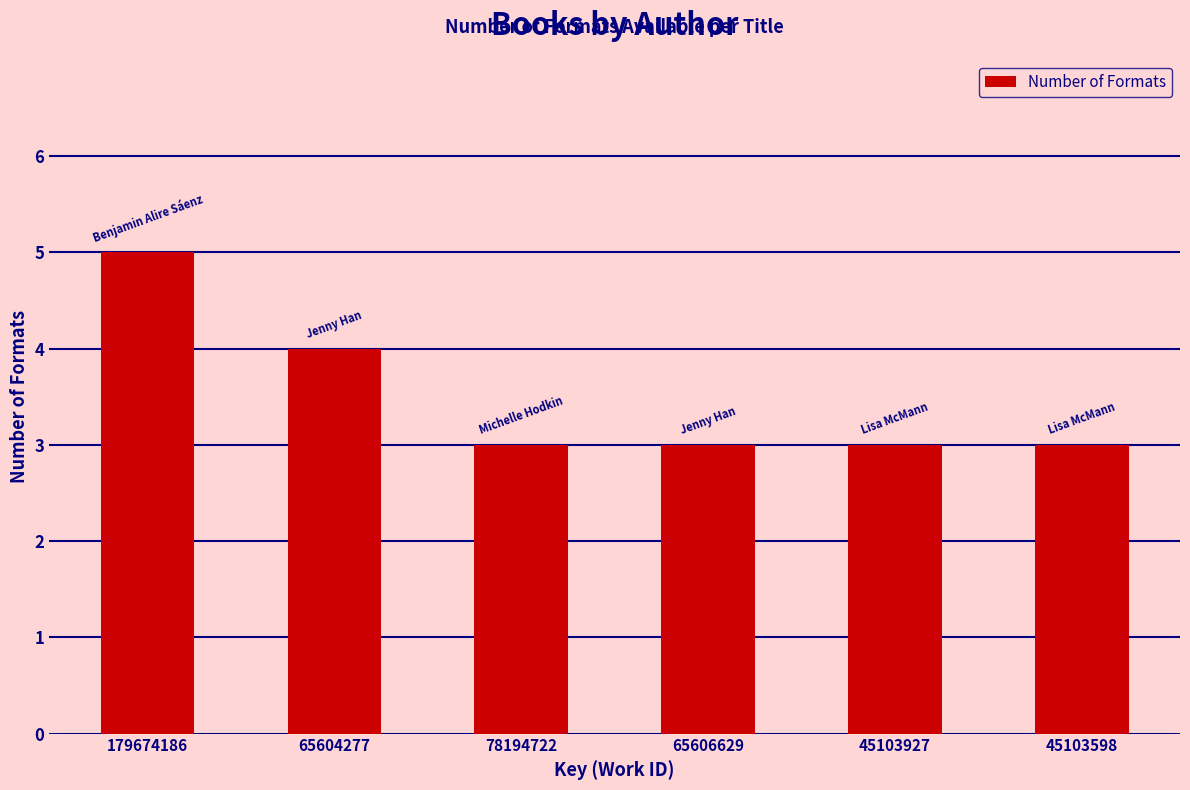

What is the difference between the maximum and minimum values?

2